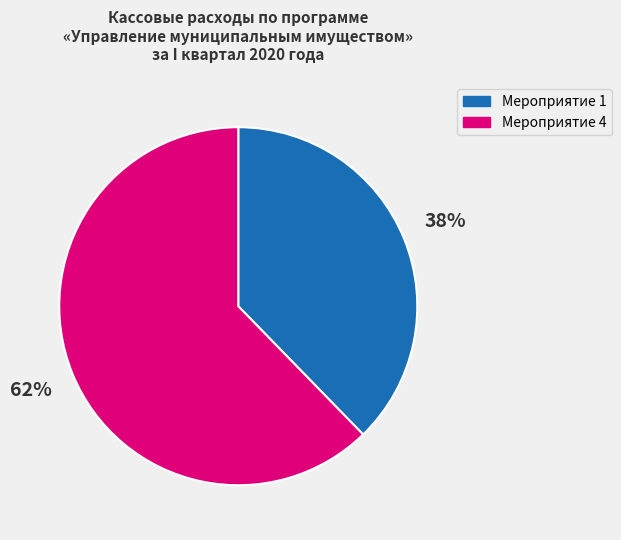

Count the number of slices in the pie.

2